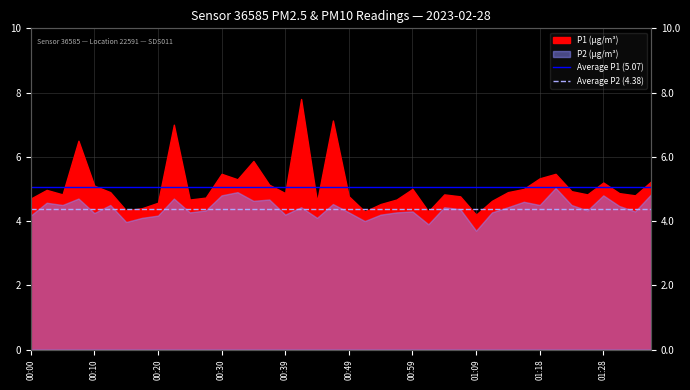

Where is Average P2 (4.38) nearest to the value 4?

00:00